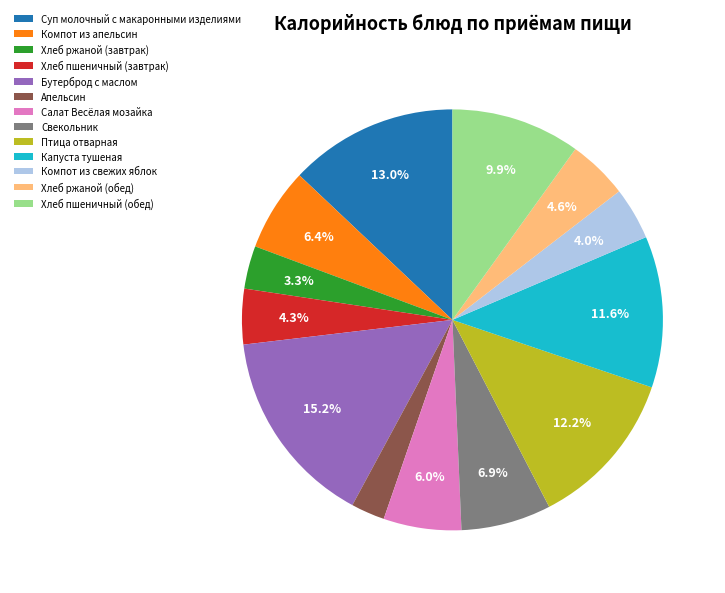

Count the number of slices in the pie.

13